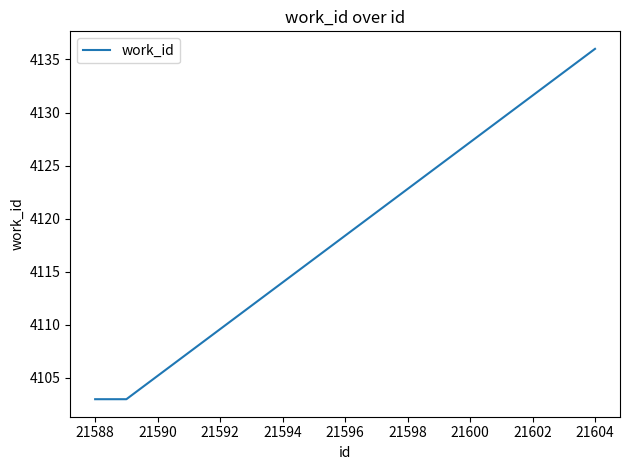

What is the maximum value shown in the chart?

4136